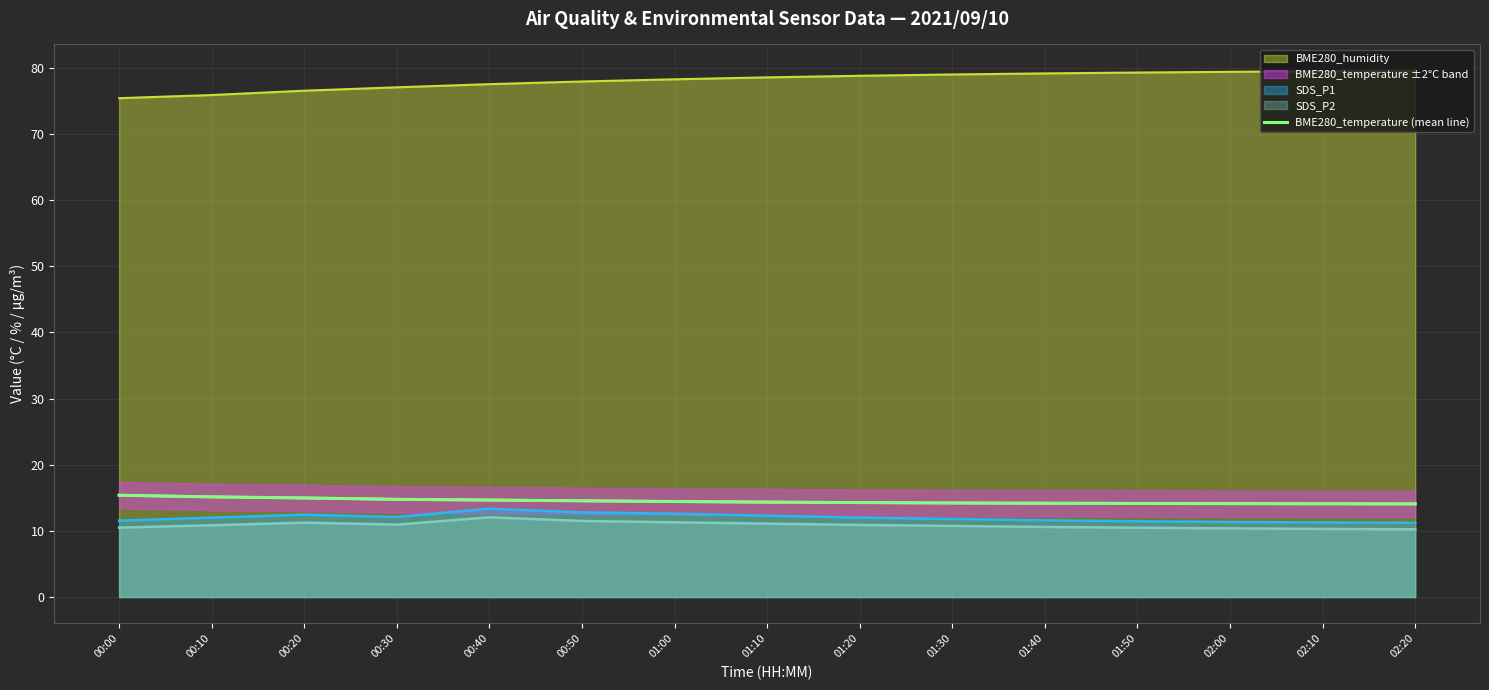

The value of SDS_P2 at 02:20 is 10.2. True or false?

True